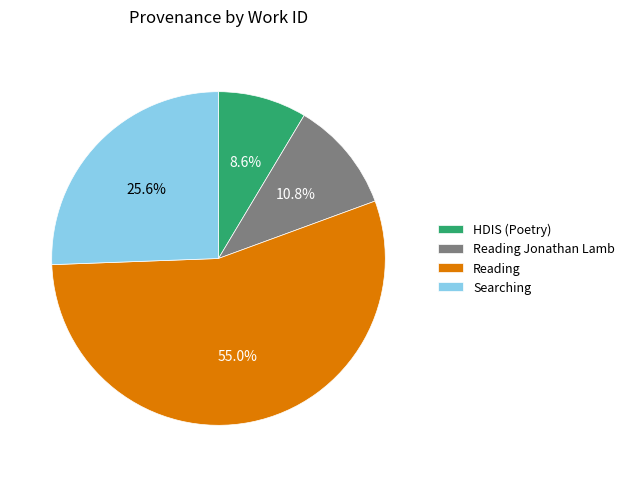

Combined, do Reading Jonathan Lamb and Reading account for over 50%?

Yes